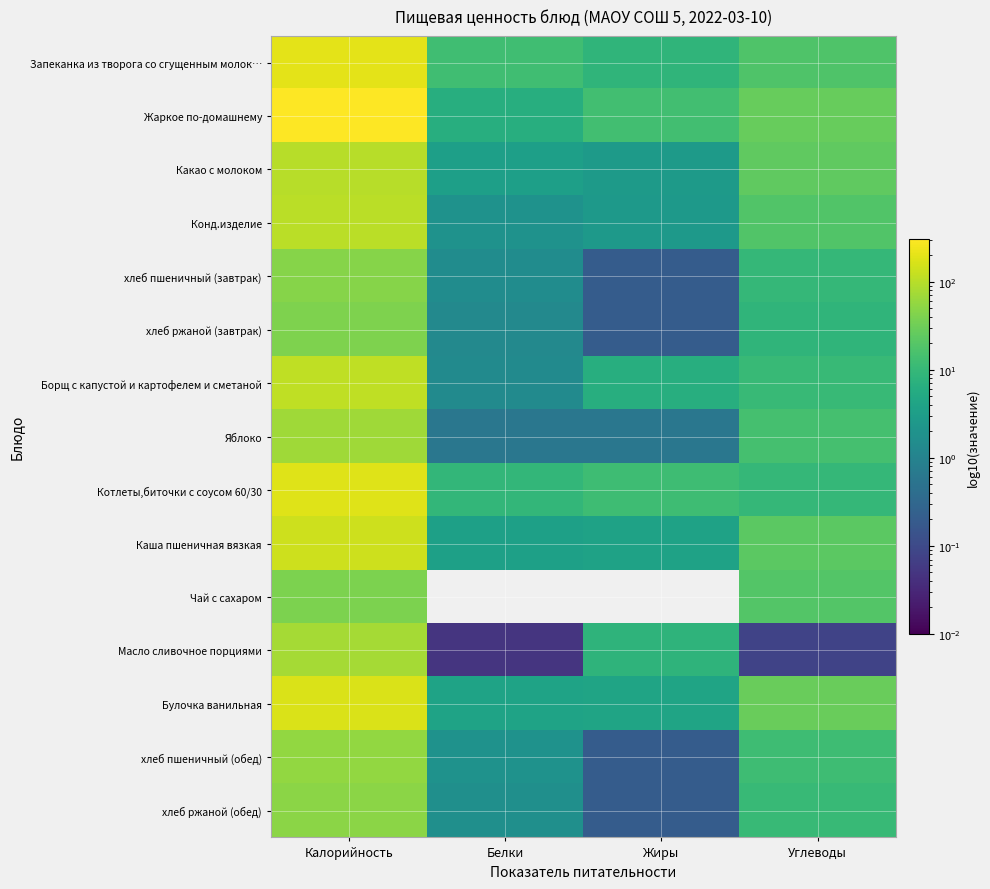

Reading left to right, list all the values displayed in this chart.

Запеканка из творога со сгущенным молок…: Калорийность=198.9	Белки=12.6	Жиры=8.4	Углеводы=17.4
Жаркое по-домашнему: Калорийность=301.9	Белки=6.5	Жиры=13.5	Углеводы=27.3
Какао с молоком: Калорийность=98.1	Белки=3.4	Жиры=2.8	Углеводы=24.3
Конд.изделие: Калорийность=104.3	Белки=1.9	Жиры=2.5	Углеводы=18.6
хлеб пшеничный (завтрак): Калорийность=45.9	Белки=1.5	Жиры=0.2	Углеводы=9.7
хлеб ржаной (завтрак): Калорийность=40.8	Белки=1.3	Жиры=0.2	Углеводы=8.5
Борщ с капустой и картофелем и сметаной: Калорийность=110.7	Белки=1.4	Жиры=6.5	Углеводы=10.5
Яблоко: Калорийность=70.5	Белки=0.6	Жиры=0.6	Углеводы=14.7
Котлеты,биточки с соусом 60/30: Калорийность=185.8	Белки=9.4	Жиры=12.3	Углеводы=9.6
Каша пшеничная вязкая: Калорийность=137.3	Белки=3.6	Жиры=3.8	Углеводы=22.3
Чай с сахаром: Калорийность=38.7	Белки=0.0	Жиры=0.0	Углеводы=19.4
Масло сливочное порциями: Калорийность=74.1	Белки=0.1	Жиры=8.2	Углеводы=0.1
Булочка ванильная: Калорийность=168.0	Белки=4.0	Жиры=4.2	Углеводы=28.6
хлеб пшеничный (обед): Калорийность=57.4	Белки=1.9	Жиры=0.2	Углеводы=12.2
хлеб ржаной (обед): Калорийность=51.0	Белки=1.7	Жиры=0.2	Углеводы=10.6